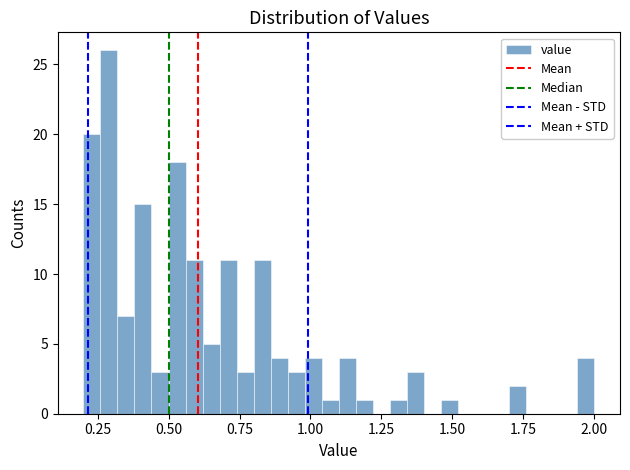

Read against the x-axis, roughly where is the centre of the tallest bar?

0.30